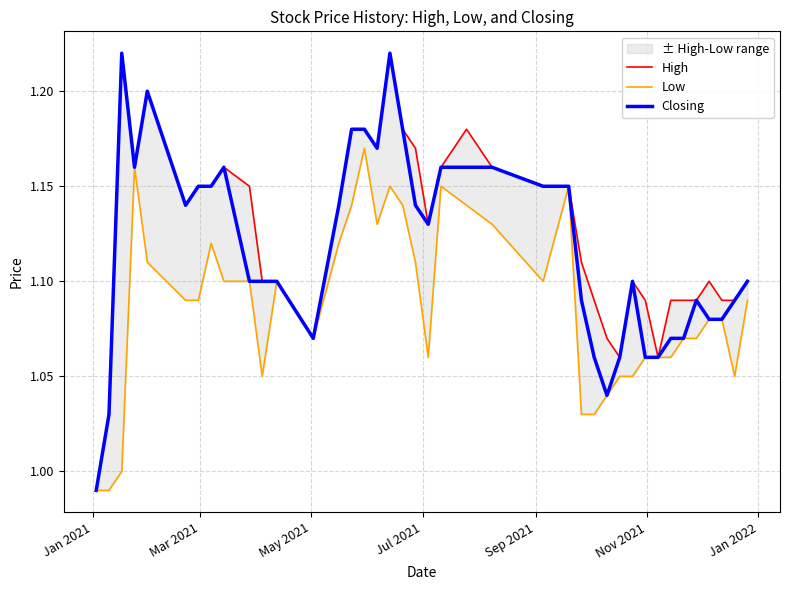

List the series in order of their overall mean, highest first.

High, Closing, Low